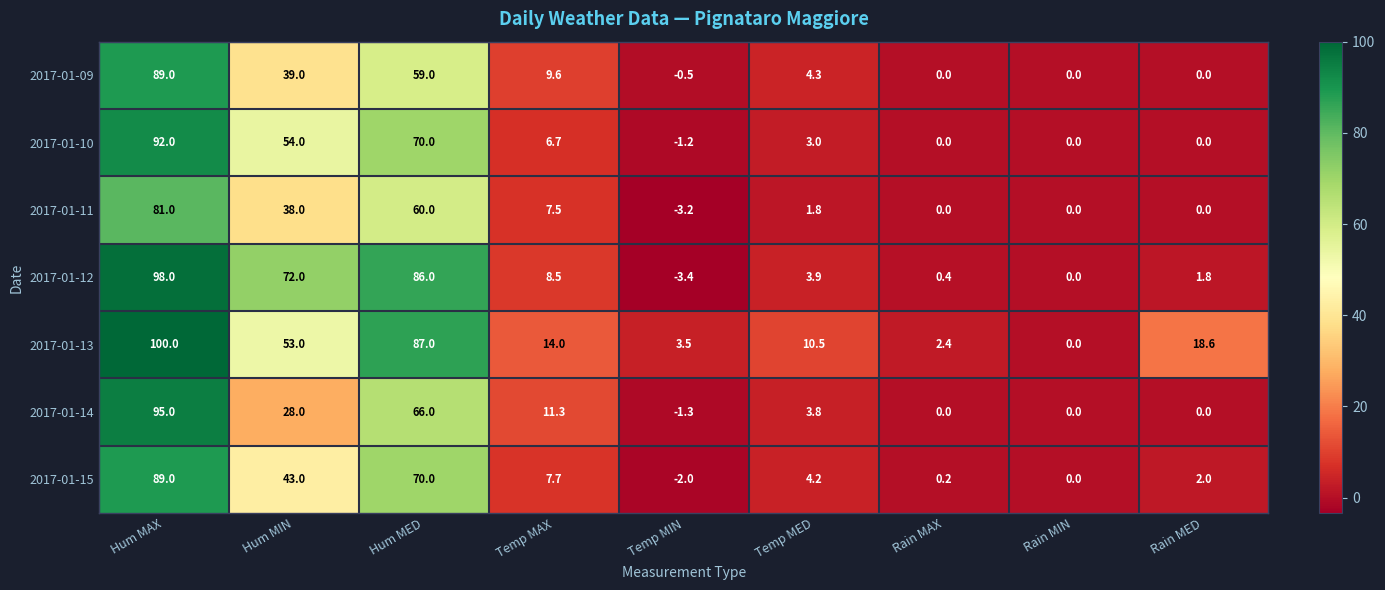

At which category is the sum across all series the highest?

Hum MAX